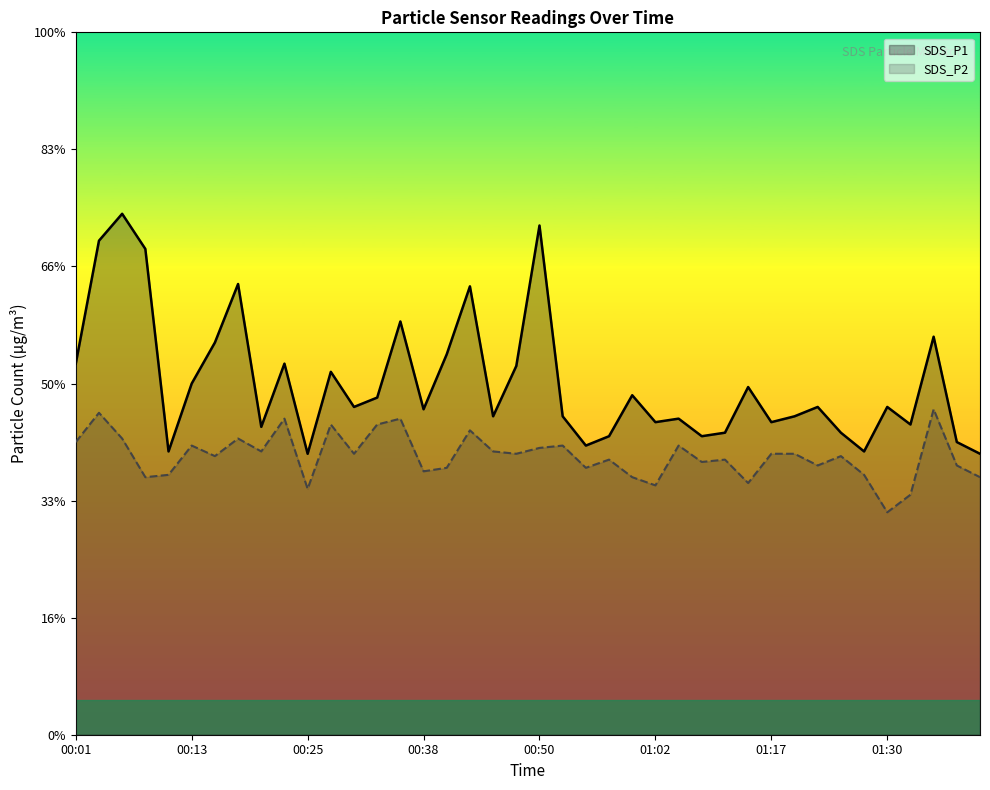

What is the sum of all SDS_P1 values?

120.2